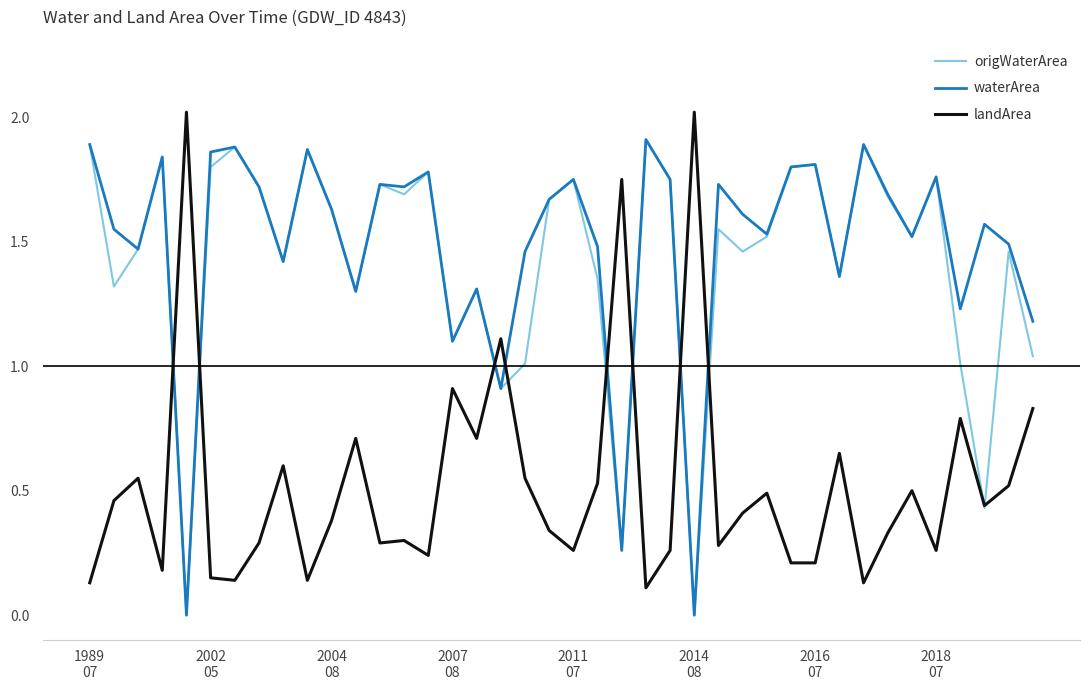

Which series ends up on top after the final intersection of waterArea and landArea?

waterArea